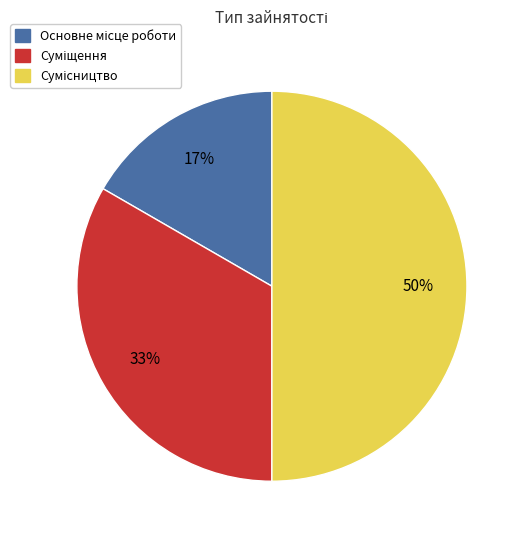

To the nearest percent, what is the average slice percentage?

33%